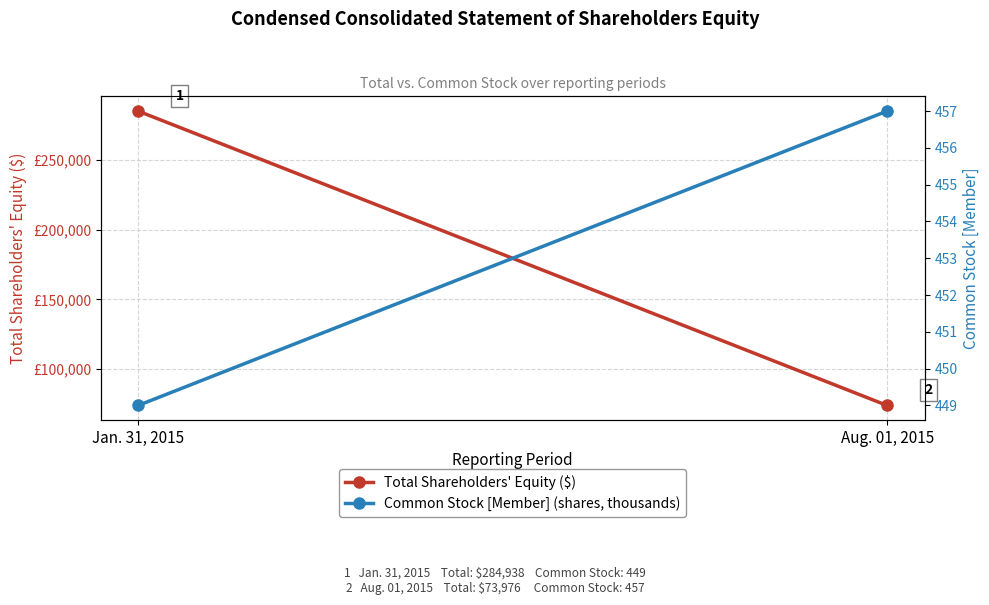

What are all the series names shown in the legend?

Total Shareholders' Equity ($), Common Stock [Member] (shares, thousands)